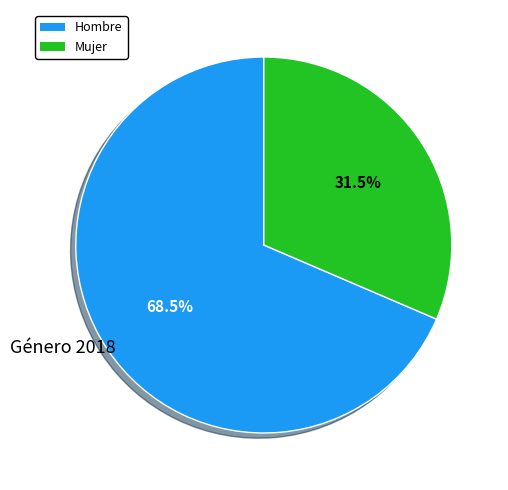

Is there a majority slice in this chart?

Yes